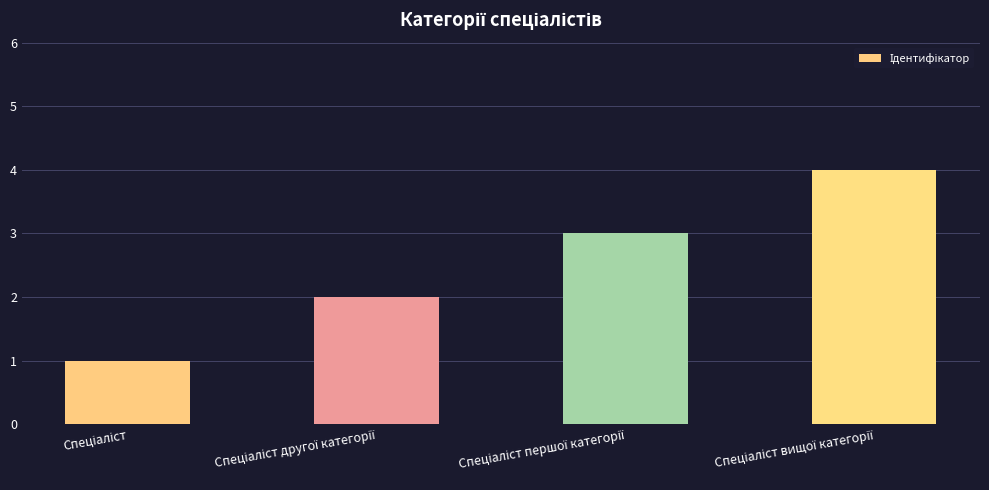

What is the maximum value shown in the chart?

4